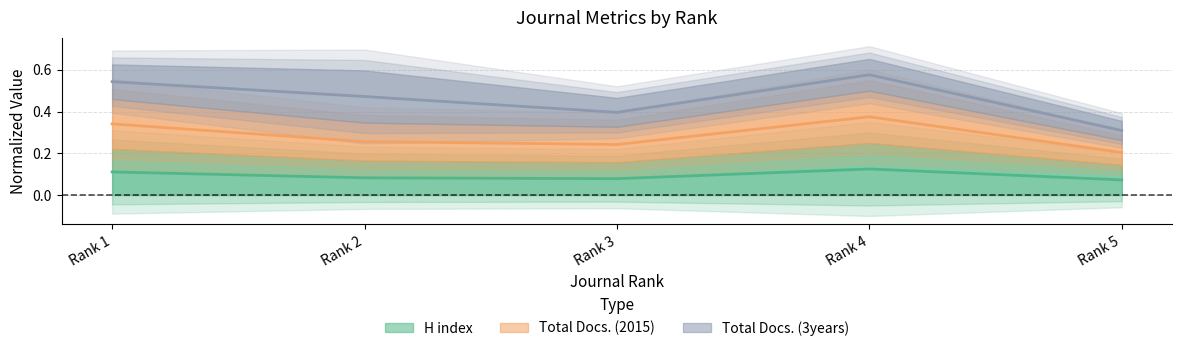

At which category does H index reach its first local valley?

Rank 3